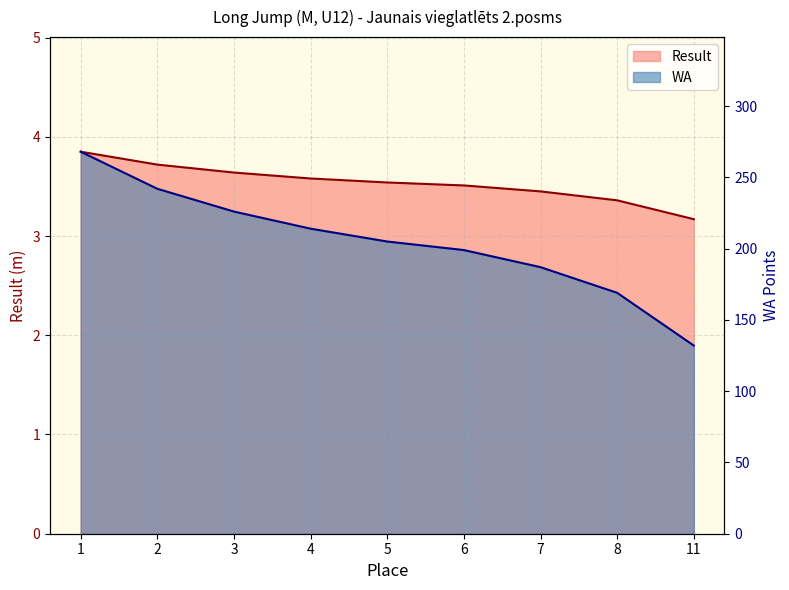

Where does the WA series first go above 205?

1